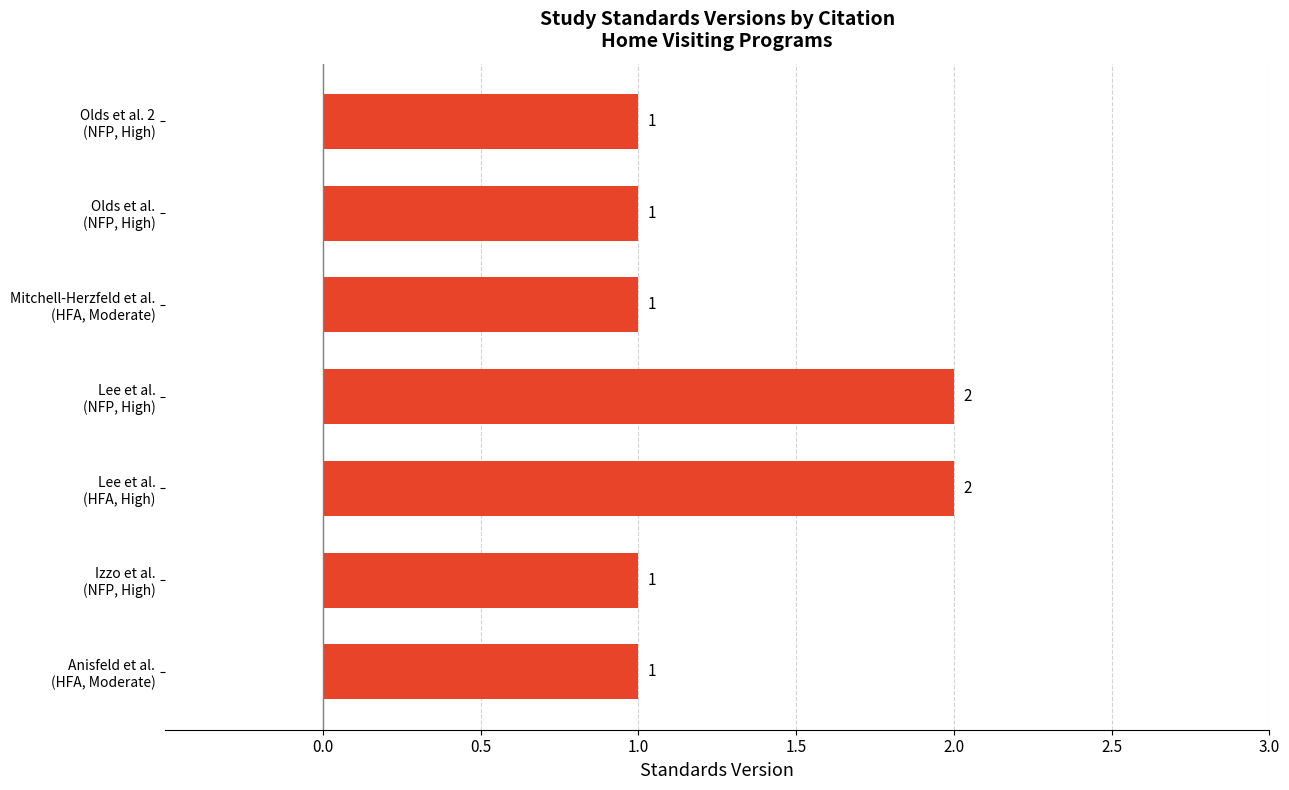

Count the values in the range 1 to 2.

7